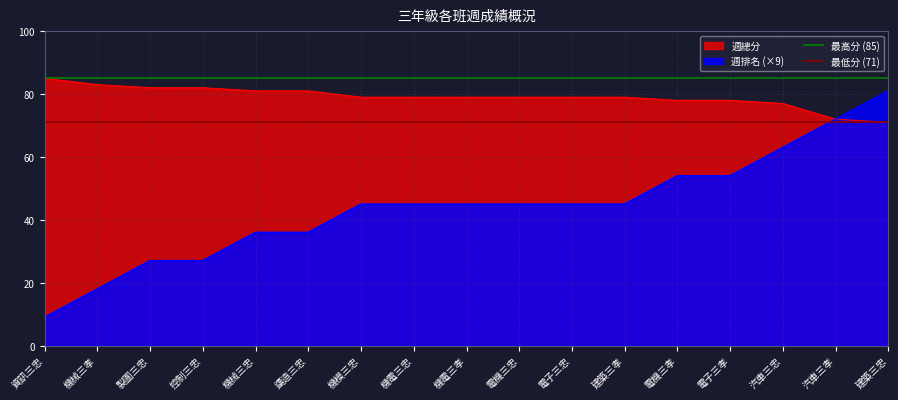

What is the sum of the 最低分 (71) values at 機械三孝 and 資訊三忠?

142